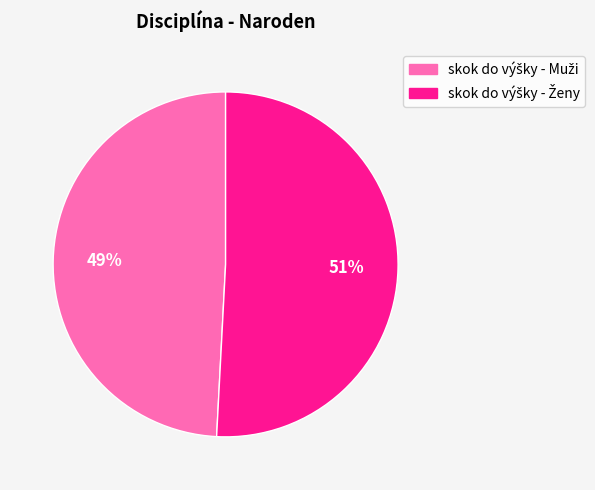

Is there any slice that represents more than half of the pie?

Yes